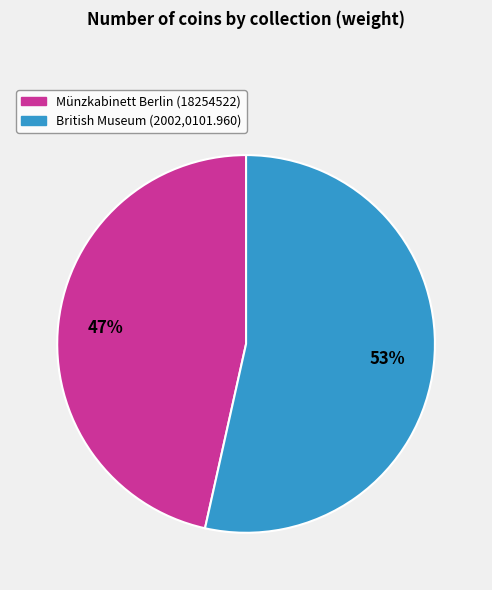

Which category has the biggest portion of the pie?

British Museum (2002,0101.960)